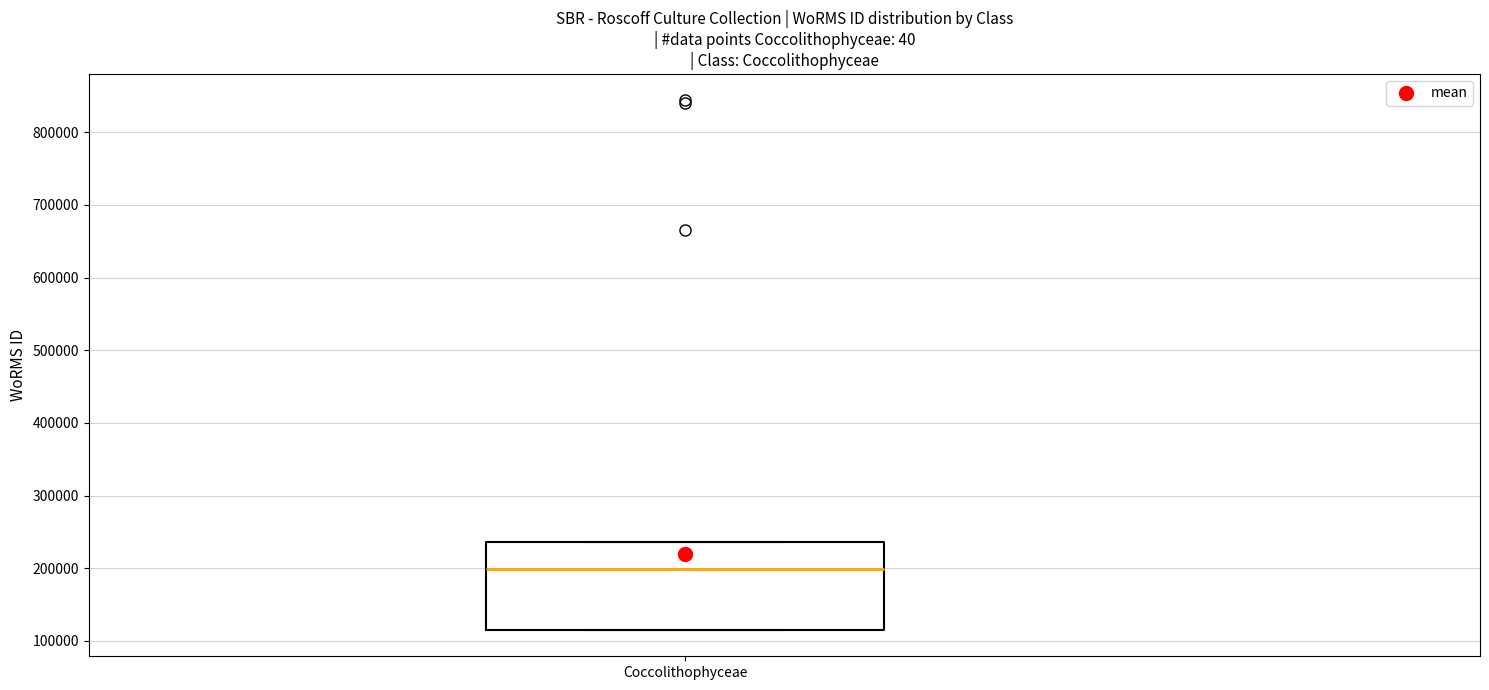

Read this box plot against the y-axis: the position of the median line, the range covered by the box, and the ends of both whiskers. The values are not printed on the chart, so give them approximately, as read against the axis.

median 200000, box 120000 to 240000, whiskers 120000 to 240000